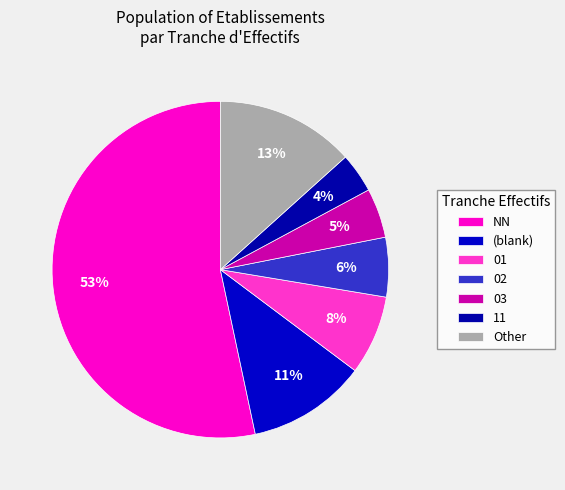

Is it true that 11 is 4% of the pie?

True